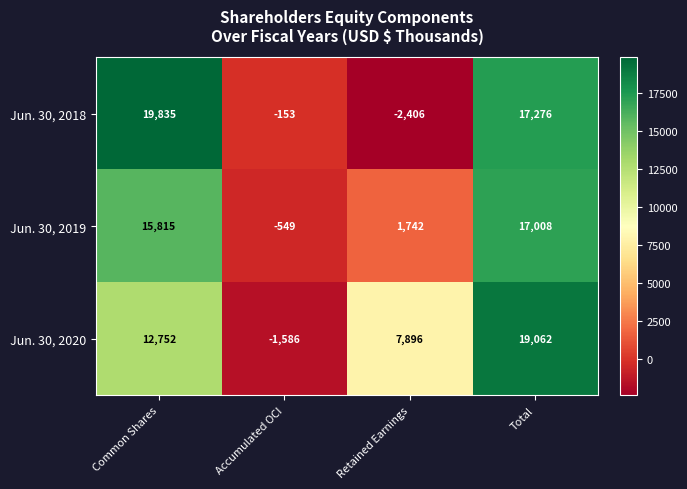

Is it true that Jun. 30, 2020 equals 28154 at Total?

False